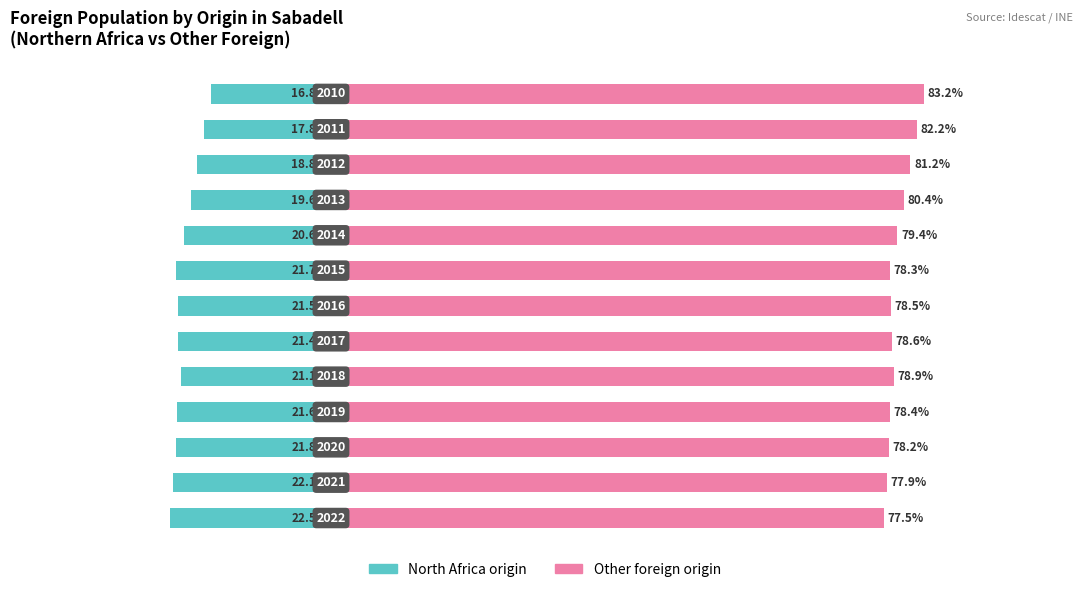

List the series in order of their peak value, highest first.

Other foreign origin, North Africa origin